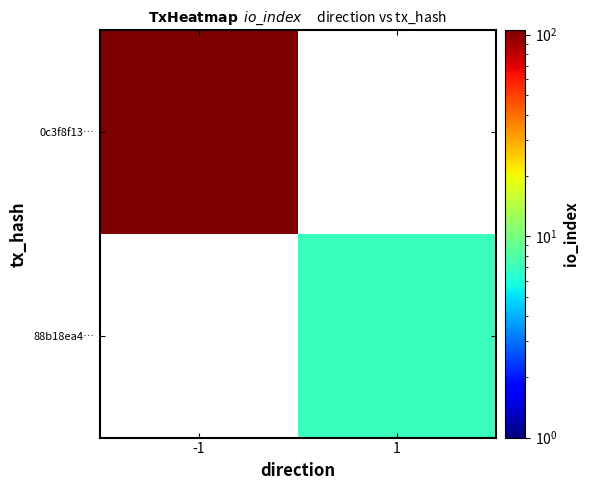

At which label does 88b18ea4… reach its peak?

-1